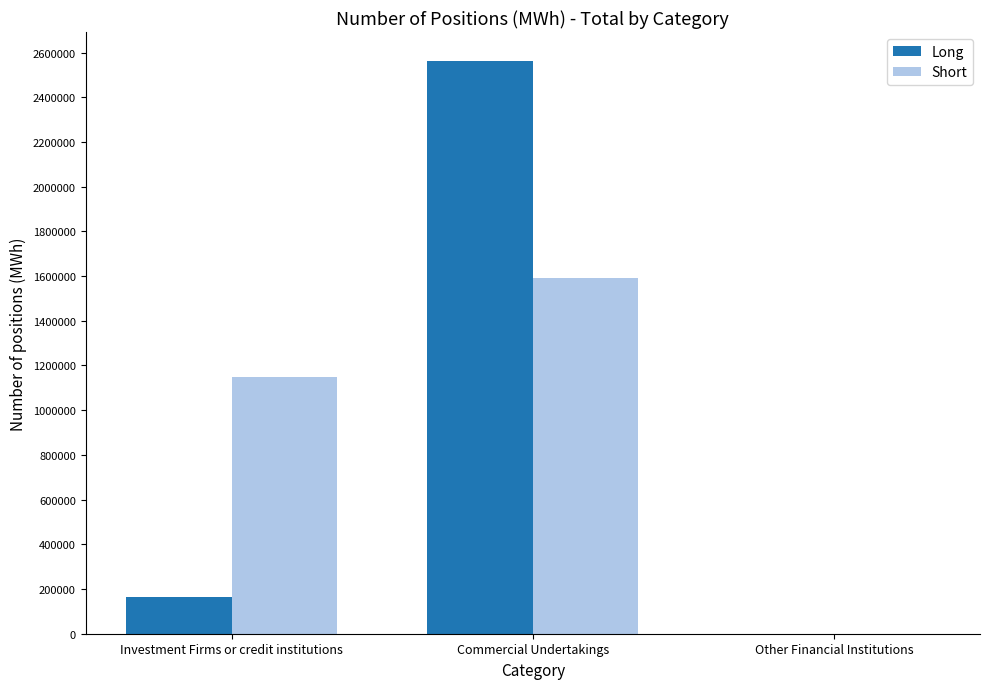

Reading left to right, transcribe all the data shown in this chart.

Long: 164916	2563740	0
Short: 1147392	1590624	0